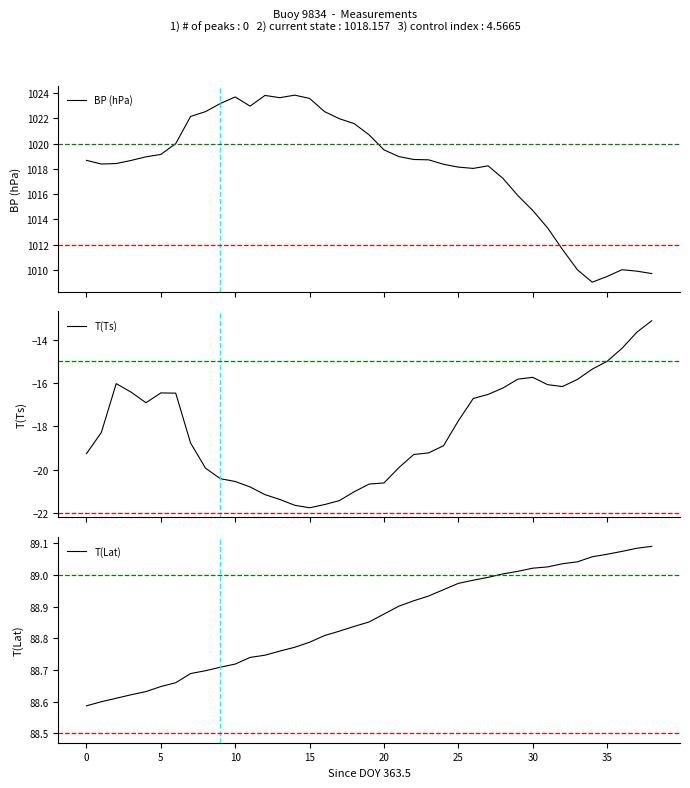

At how many categories does at least one series exceed 965?

39